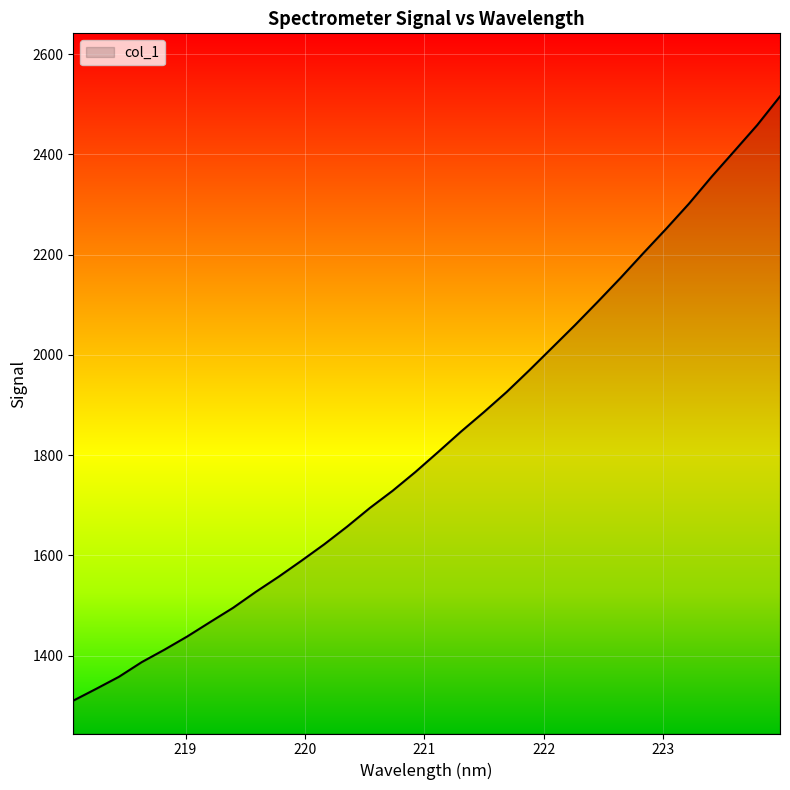

What is the smallest value displayed?

1310.4